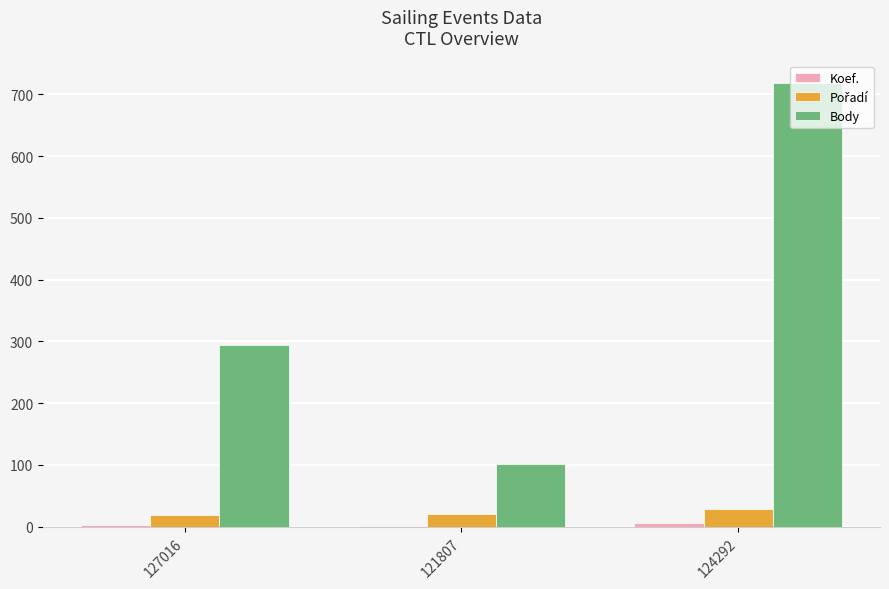

Which category has the highest value across all series?

124292